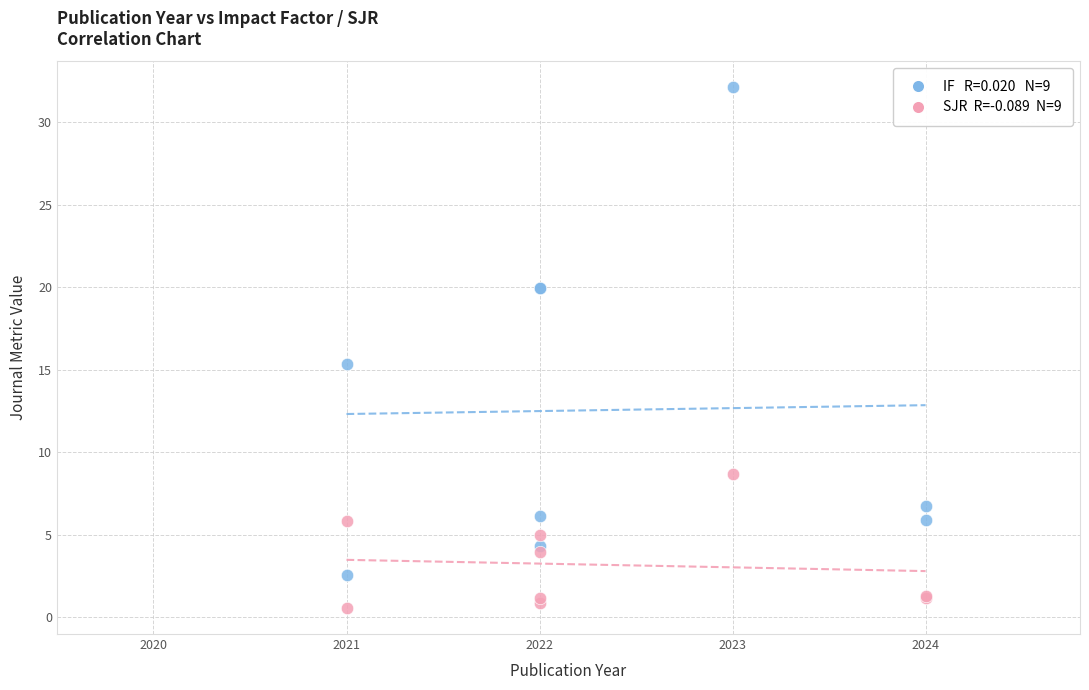

Across all series, what Y value is closest to 16?

15.3